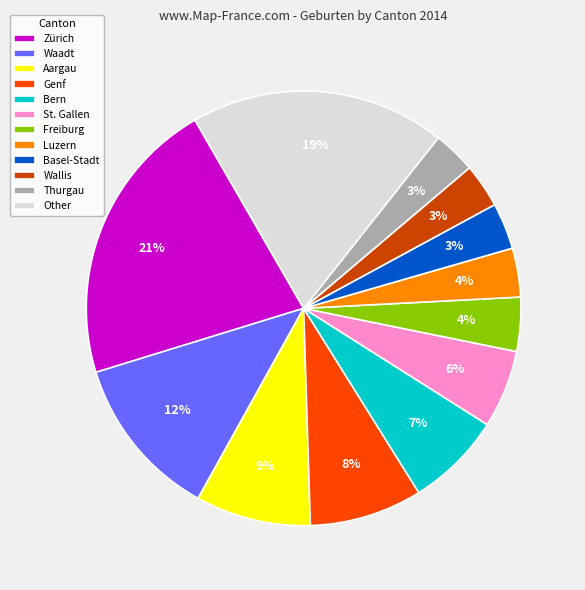

What percentage is the Zürich slice, to the nearest percent?

21%